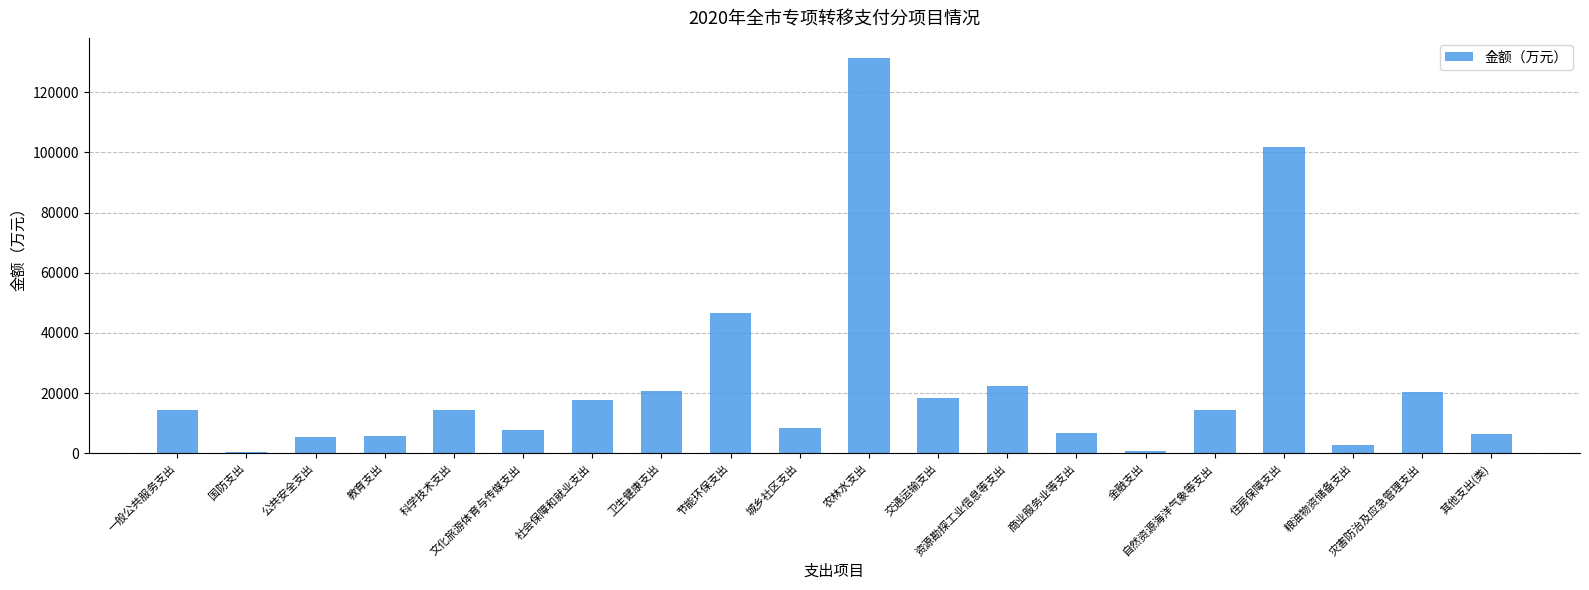

Does the chart contain stacked bars?

No